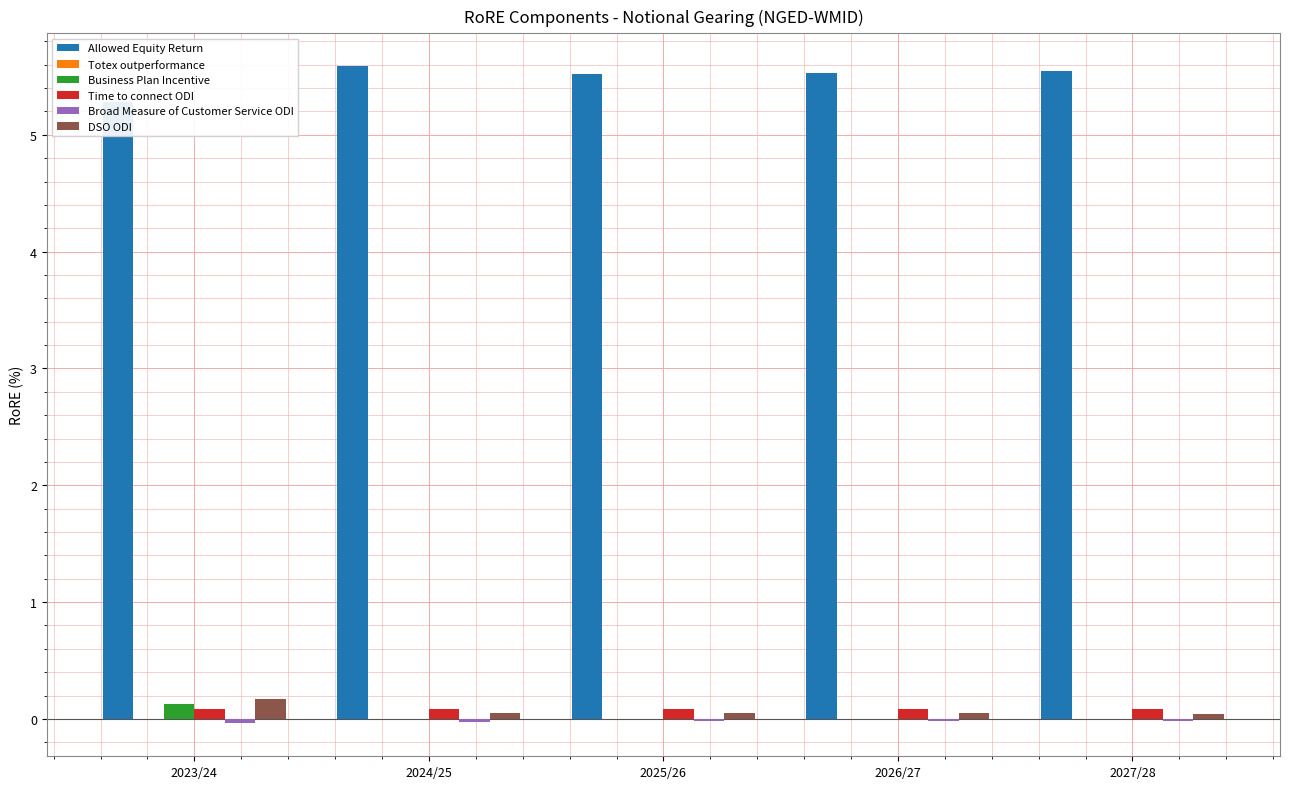

How many distinct data groups are displayed?

6